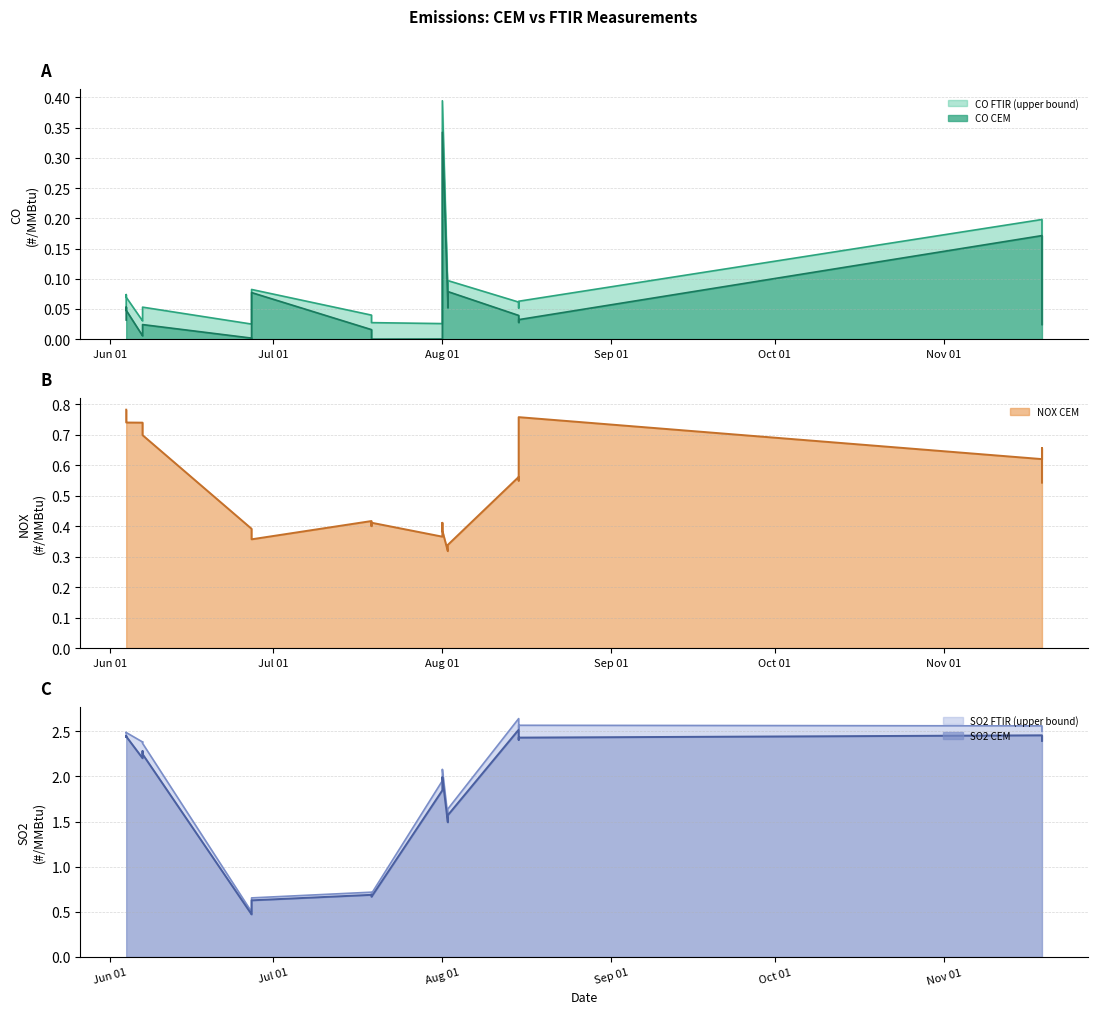

What is the difference between the highest and lowest values at Aug 01?

2.0